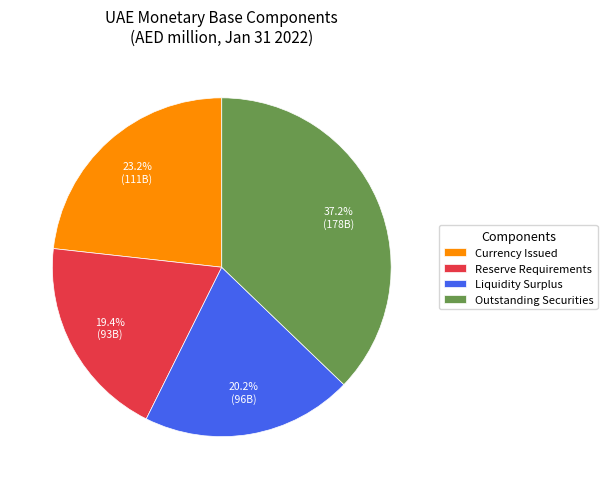

To the nearest percent, what is the difference between the Liquidity Surplus and Reserve Requirements slice percentages?

1%